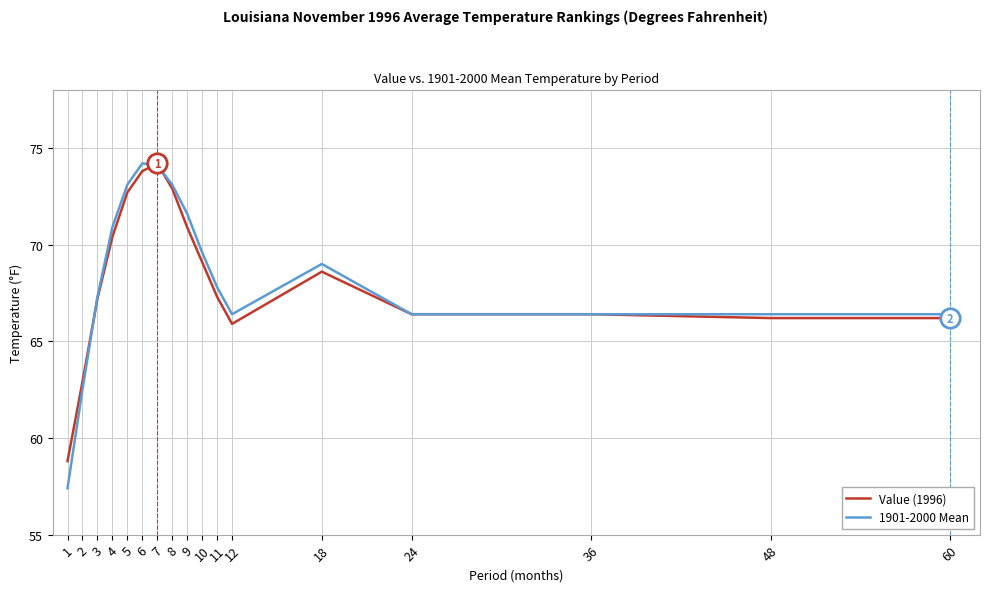

Reading left to right, list all the values displayed in this chart.

Value (1996): 58.8	62.9	67.2	70.4	72.7	73.8	74.2	72.9	70.9	69.1	67.3	65.9	68.6	66.4	66.4	66.2	66.2
1901-2000 Mean: 57.4	62.5	67.3	70.9	73.1	74.2	74.1	73.1	71.6	69.6	67.8	66.4	69.0	66.4	66.4	66.4	66.4